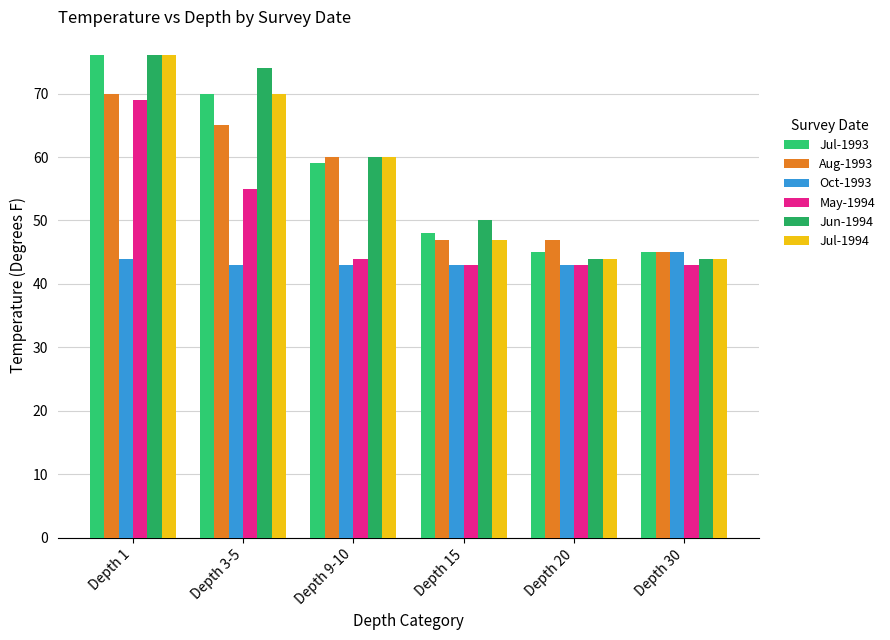

The value of Jun-1994 at Depth 3-5 is 25. True or false?

False